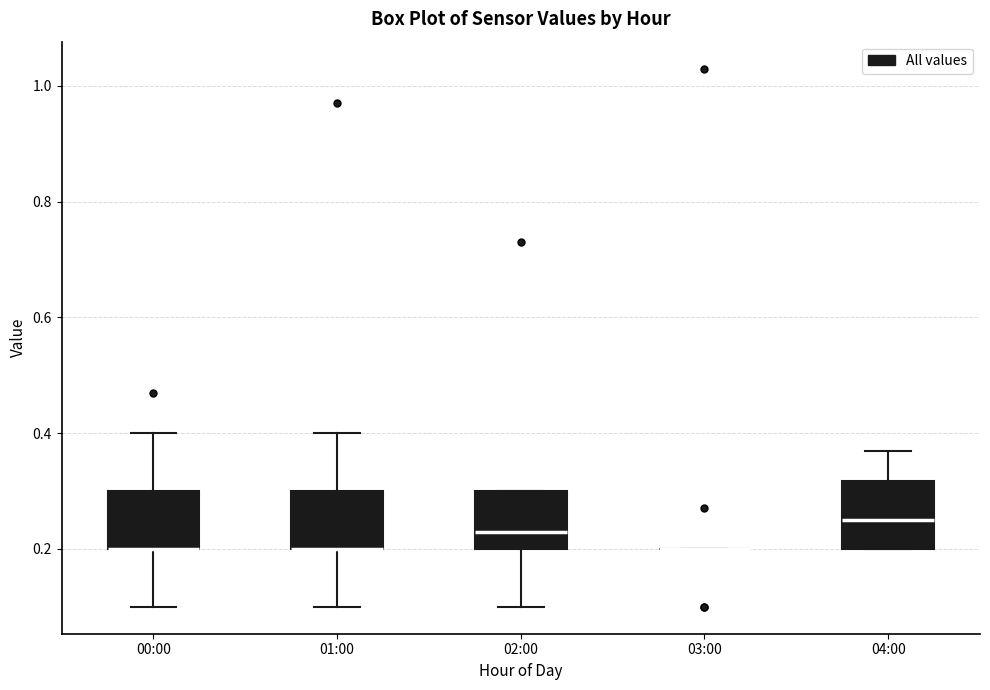

Reading left to right, transcribe this box plot: for each box, give where its median line is, the range the box spans, and where its two whiskers end, as read against the y-axis. The values are not printed on the chart, so give them approximately, as read against the axis.

00:00: median 0.20 (drawn on the box's lower edge), box 0.20 to 0.30, whiskers 0.10 to 0.40
01:00: median 0.20 (drawn on the box's lower edge), box 0.20 to 0.30, whiskers 0.10 to 0.40
02:00: median 0.24, box 0.20 to 0.30, whiskers 0.10 to 0.30
03:00: box collapsed to a line at 0.20, whiskers 0.20 to 0.20
04:00: median 0.26, box 0.20 to 0.32, whiskers 0.20 to 0.38